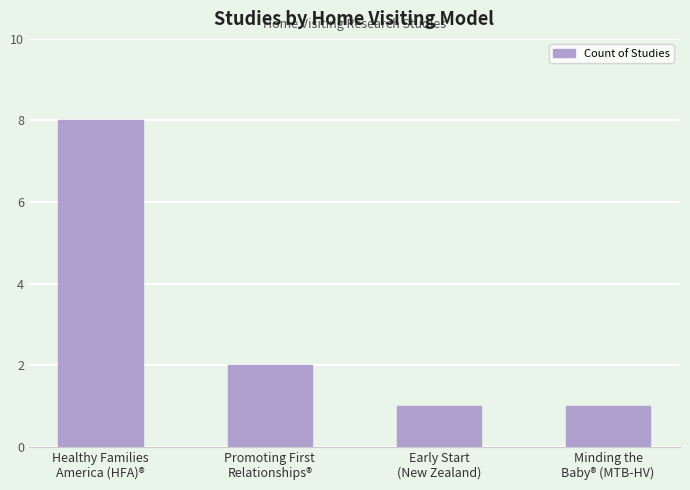

Reading left to right, list all the values displayed in this chart.

Healthy Families
America (HFA)®=8	Promoting First
Relationships®=2	Early Start
(New Zealand)=1	Minding the
Baby® (MTB-HV)=1